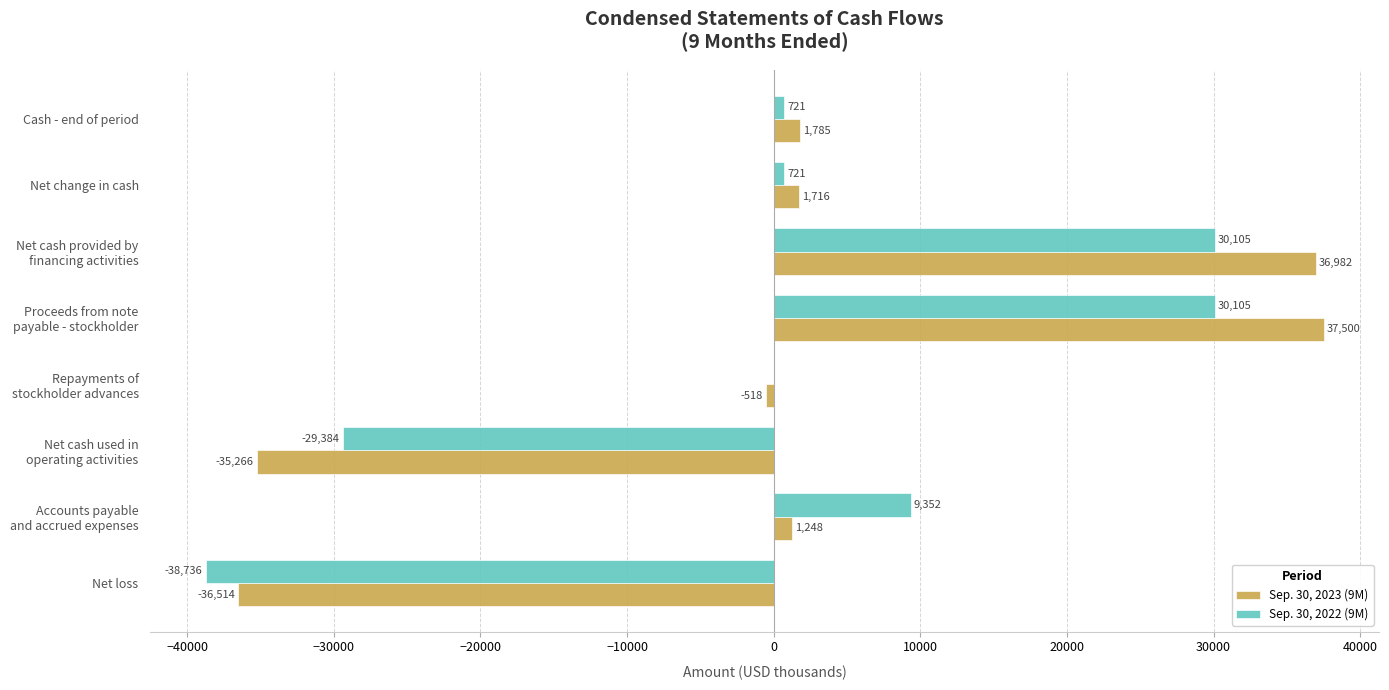

What are all the series names shown in the legend?

Sep. 30, 2023 (9M), Sep. 30, 2022 (9M)